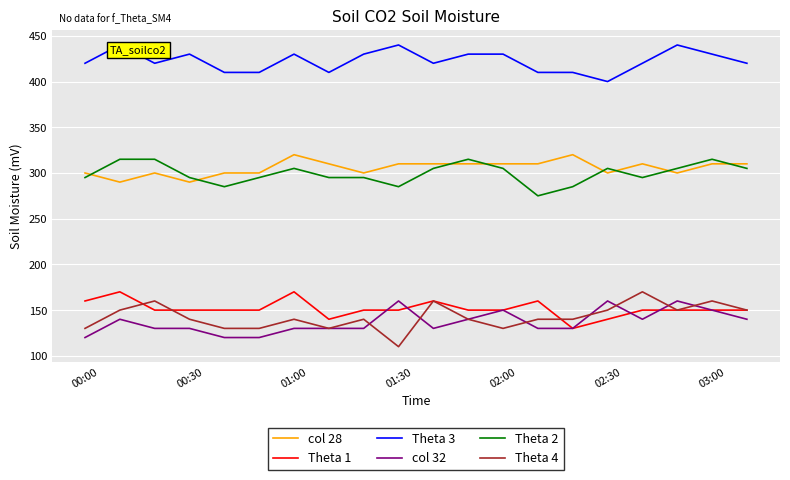

How many lines are shown in the chart?

6